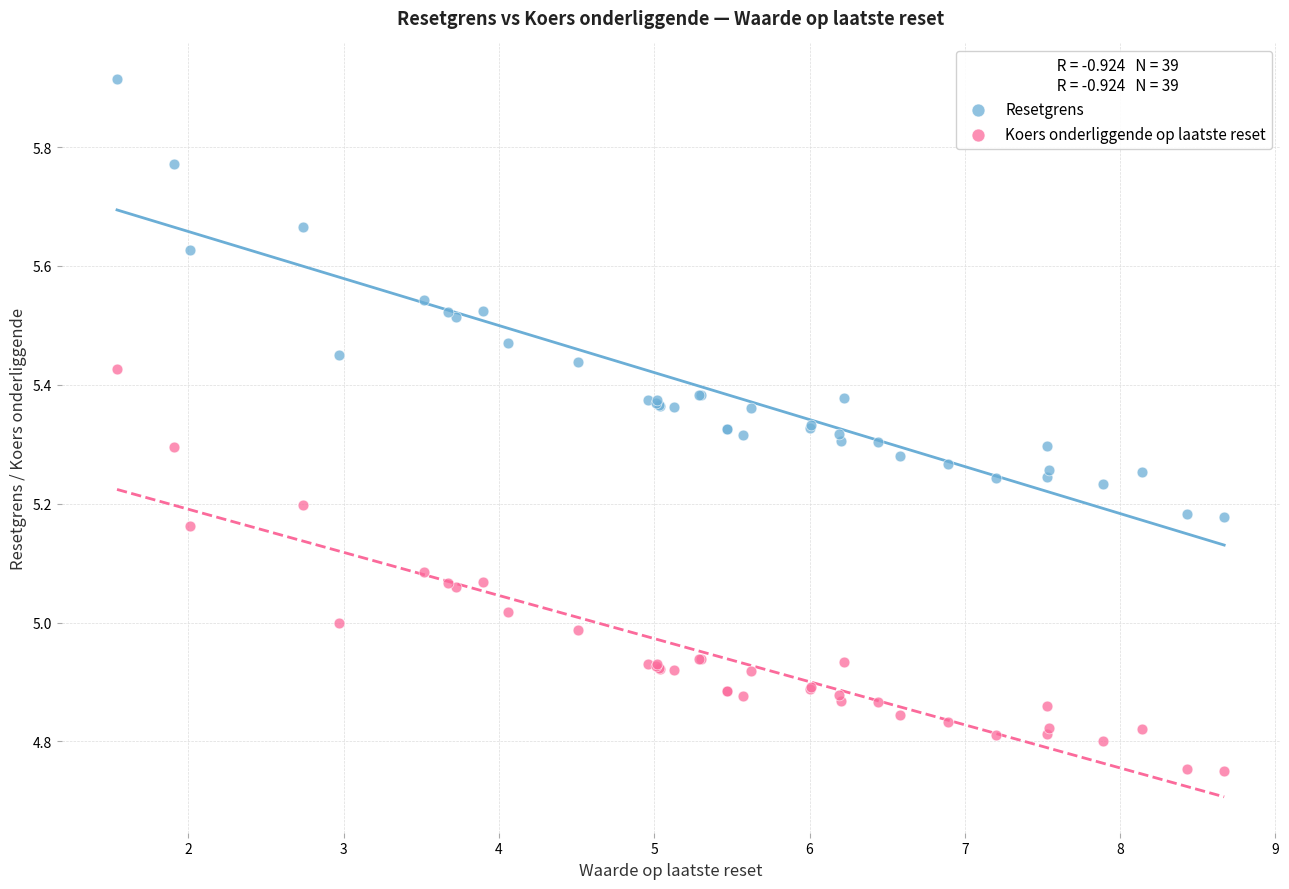

Which series contains the lowest Y value?

Koers onderliggende op laatste reset